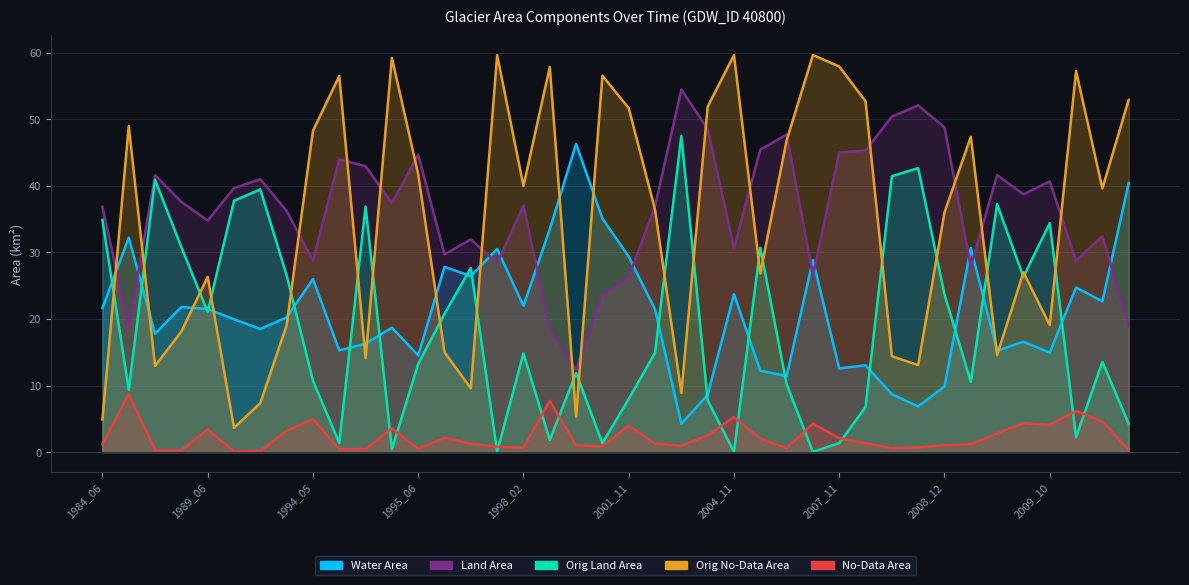

Count the number of categories in the chart.

40